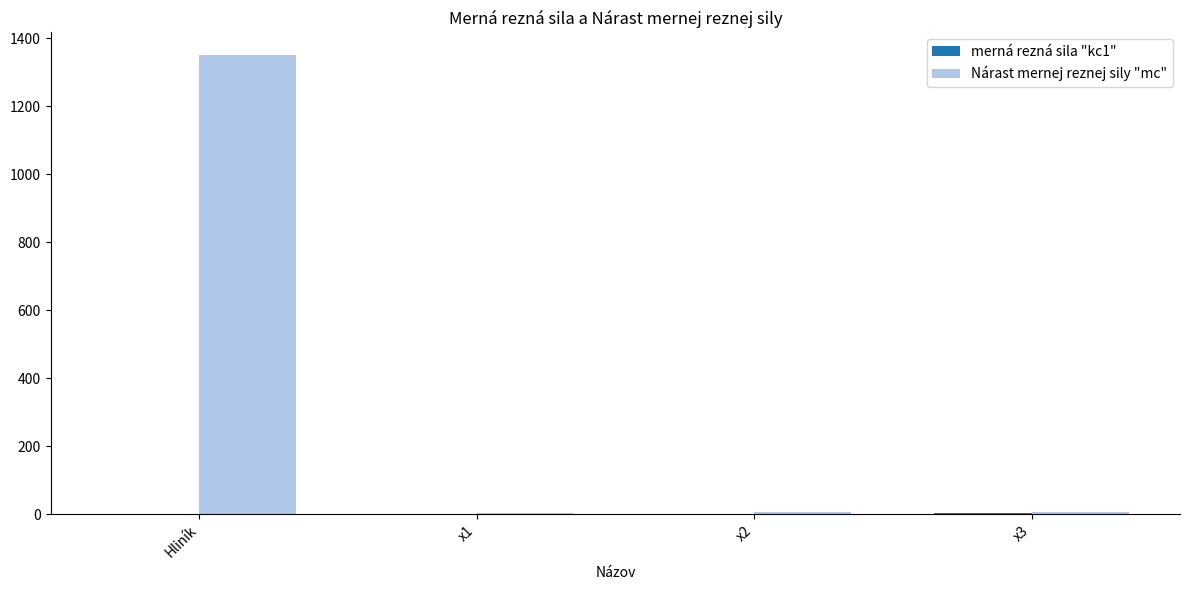

Is it true that Nárast mernej reznej sily "mc" equals 502.7 at Hliník?

False